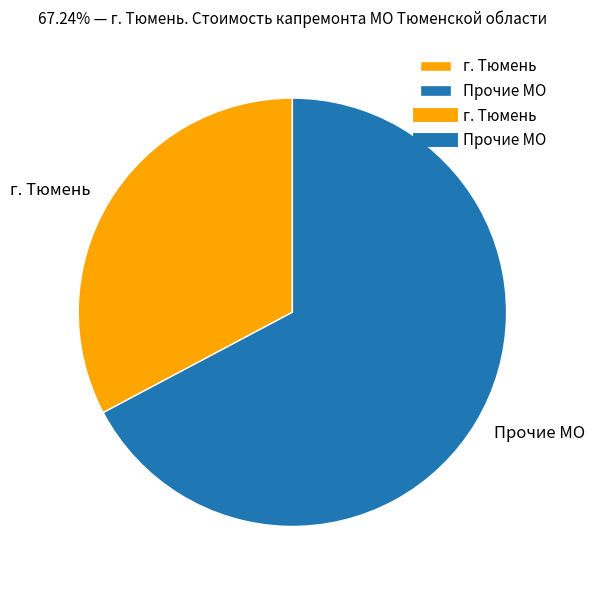

What is the largest slice in the pie chart?

Прочие МО